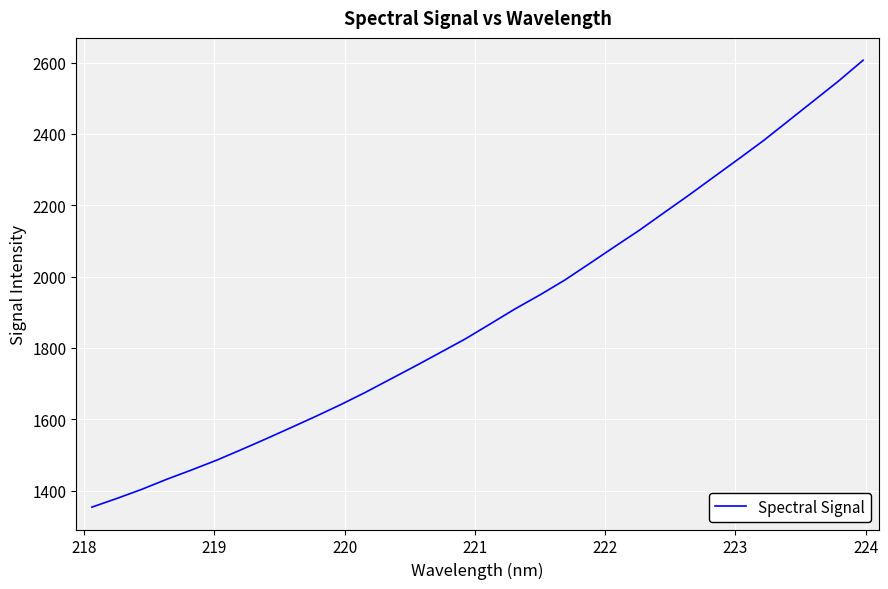

Reading left to right, what are all the values shown in this chart?

1353.6	1377.9	1403.4	1431.5	1457.7	1484.9	1514.7	1545.3	1576.6	1608.4	1641.2	1675.9	1712.7	1749.5	1787.2	1825.2	1867.1	1909.3	1948.6	1990.3	2036.7	2083.6	2129.9	2179.5	2228.7	2279.6	2330.2	2381.7	2436.9	2492.1	2547.5	2606.4